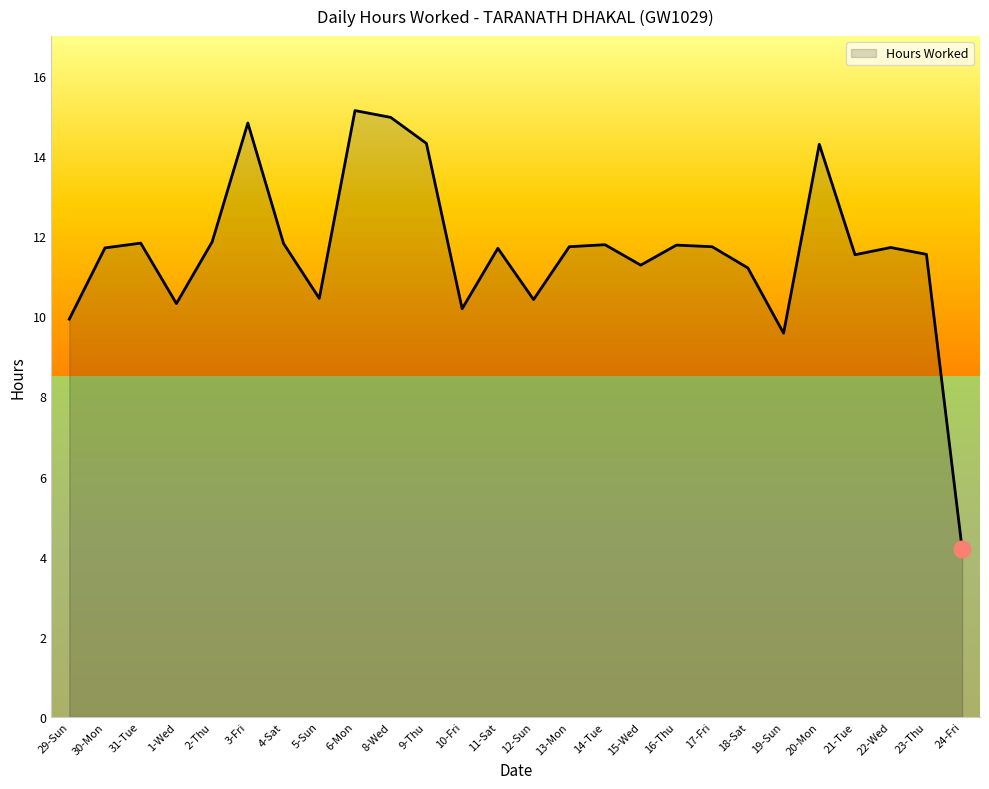

The value at 4-Sat is 8.1. True or false?

False